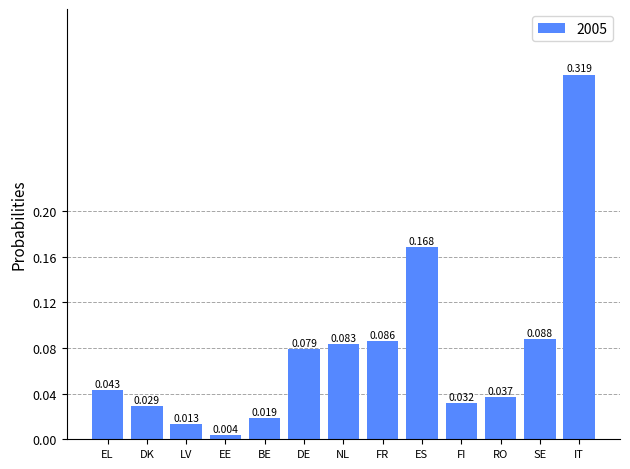

What position from the left is ES?

9